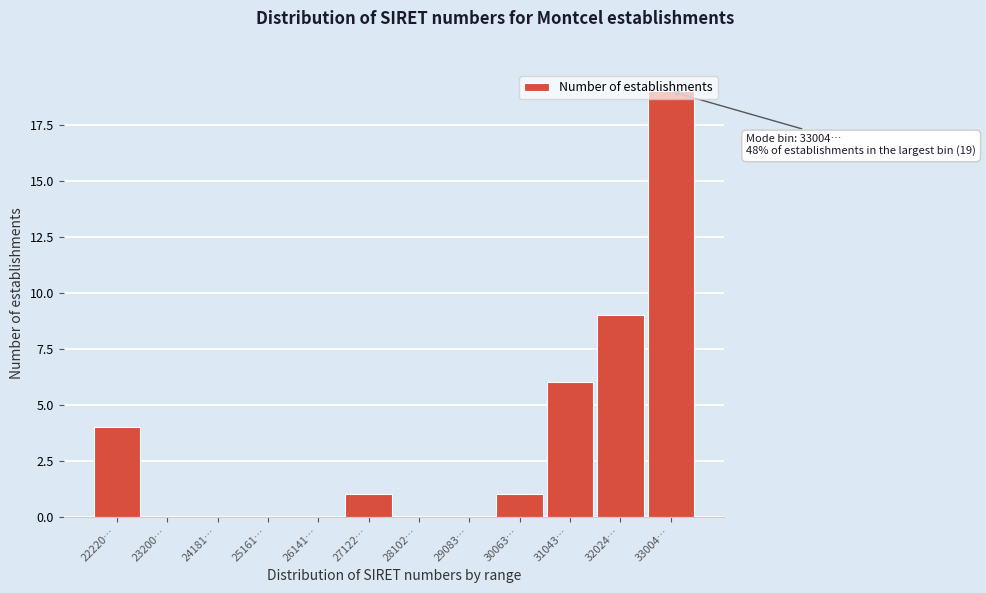

What is the greatest value displayed?

19